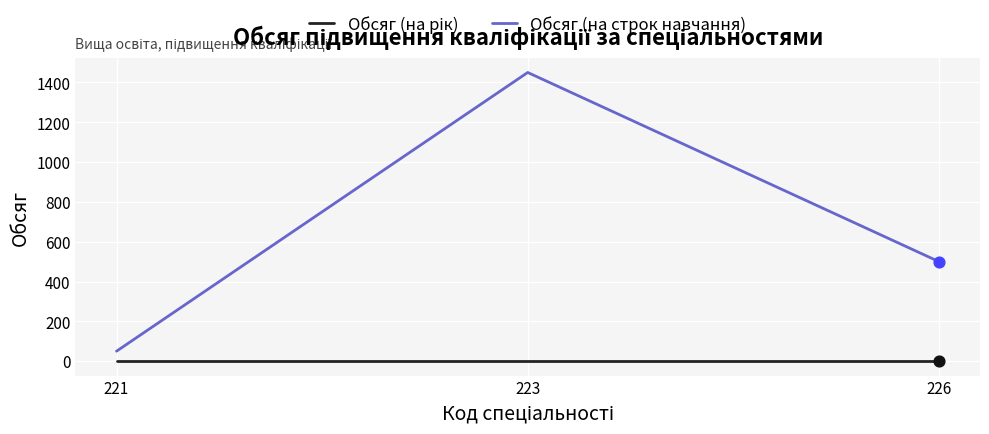

Which series has the widest spread of values?

Обсяг (на строк навчання)